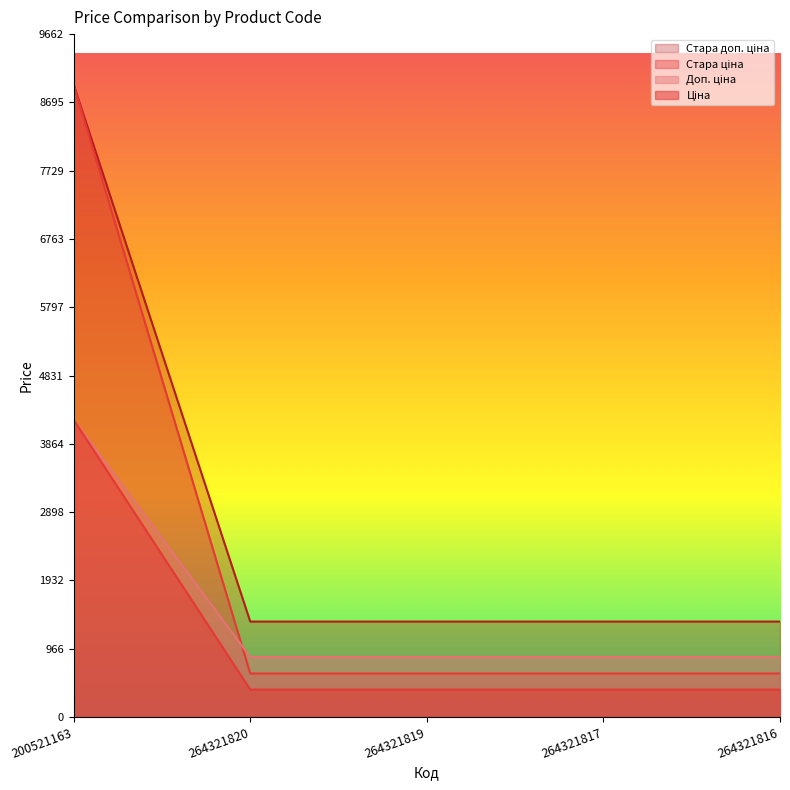

Reading left to right, transcribe all the data shown in this chart.

Ціна: 8946.3	615.1	615.1	615.1	615.1
Стара ціна: 4204.8	386.9	386.9	386.9	386.9
Доп. ціна: 8946.3	1349.8	1349.8	1349.8	1349.8
Стара доп. ціна: 4205.0	849.0	849.0	849.0	849.0